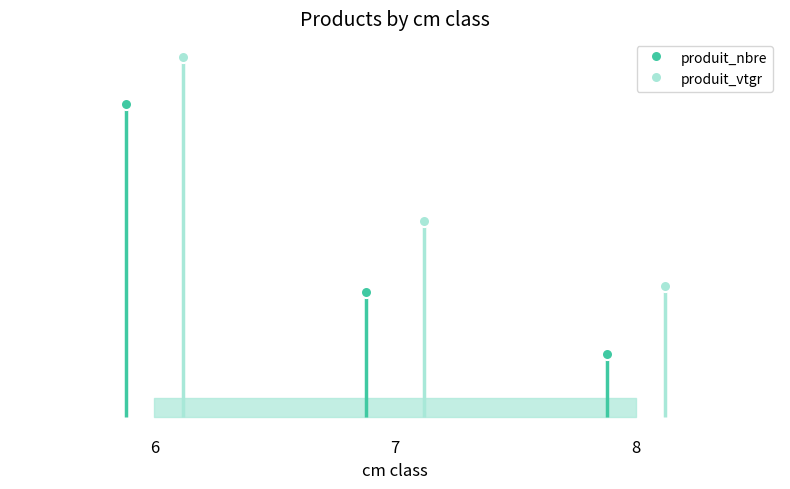

What is the minimum value for produit_nbre?

1.0